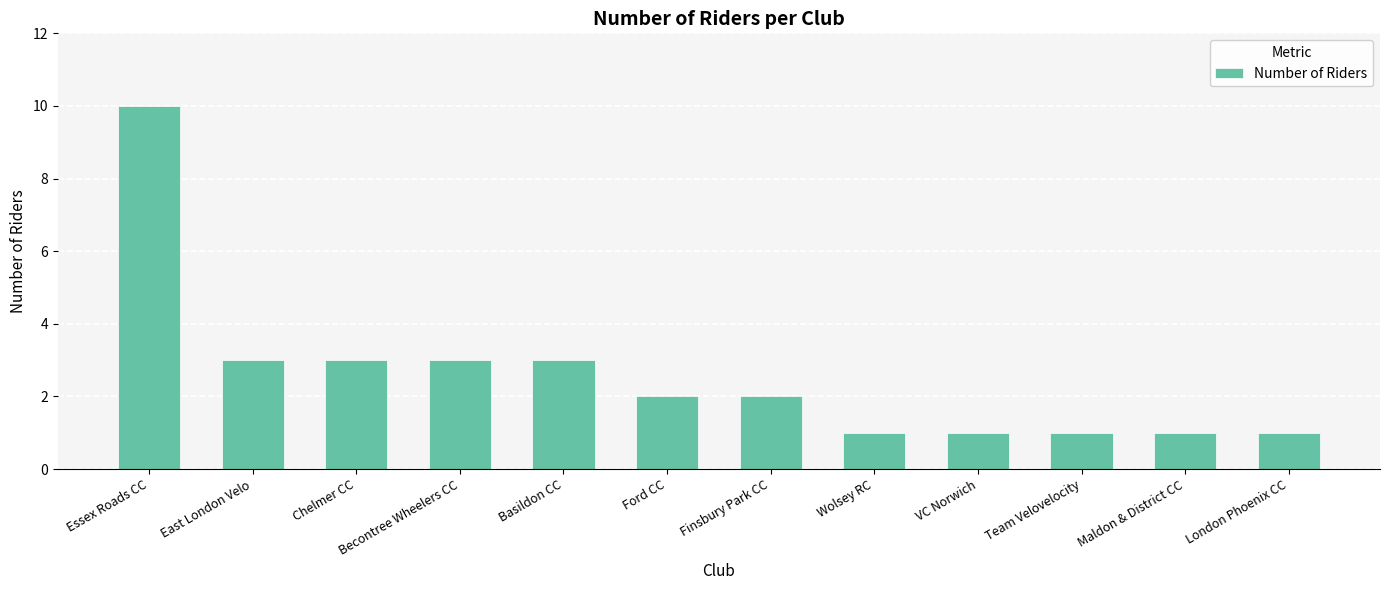

What is the label of the 8th bar from the right?

Basildon CC